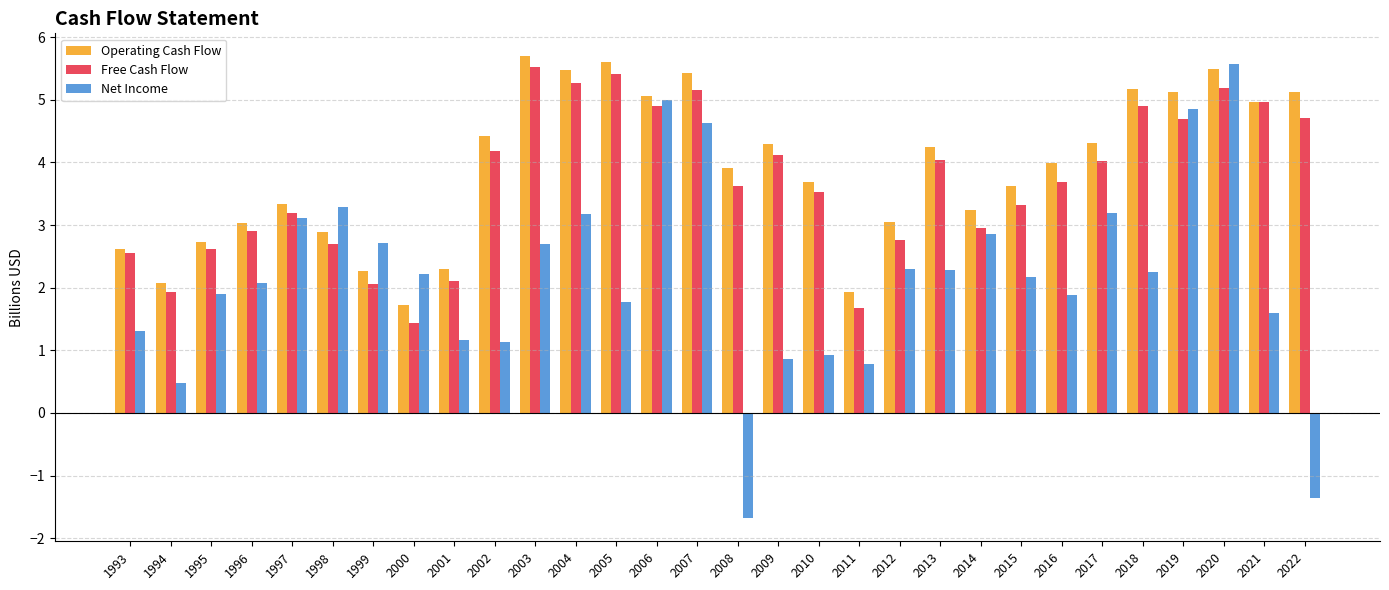

Between 2006 and 2018, which series saw the biggest shift?

Net Income